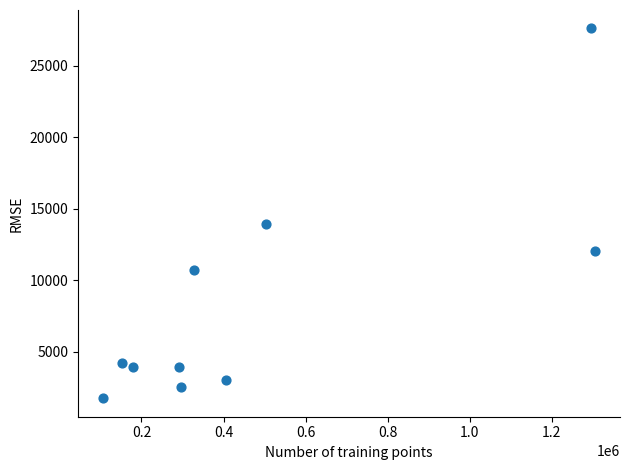

What Y value in the scatter plot is closest to 14676?

13918.8